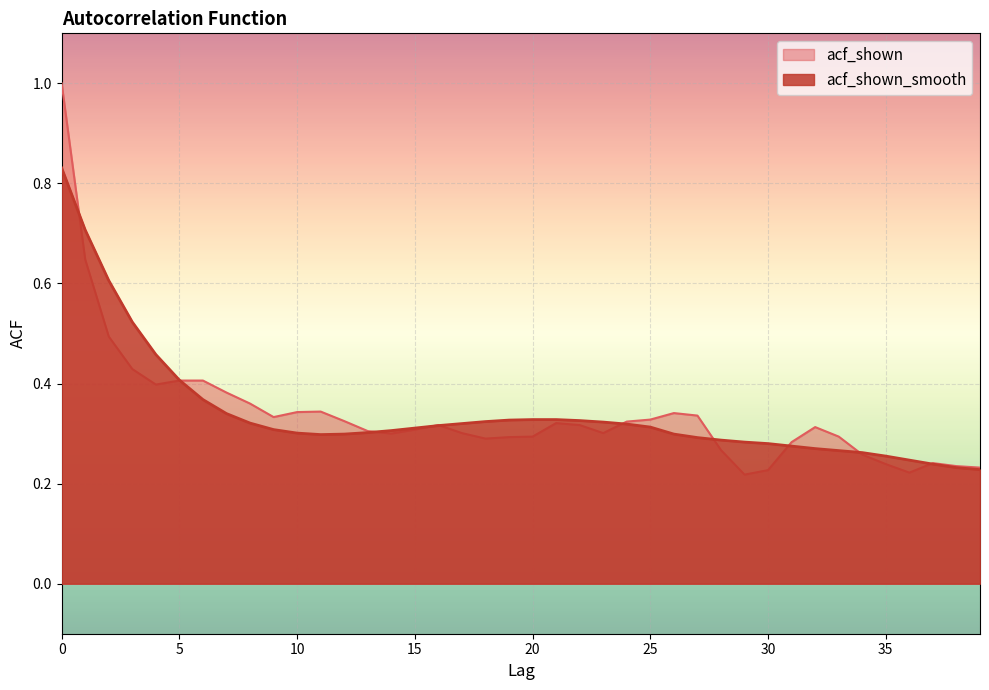

At how many categories does at least one series exceed 0?

40